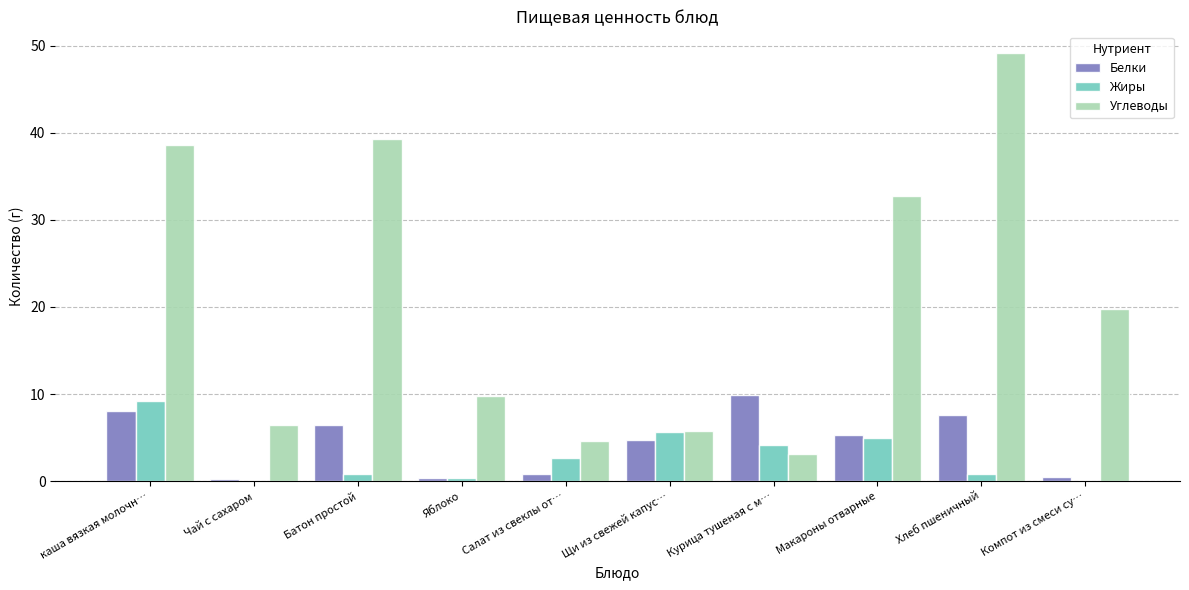

At which category is the sum across all series the highest?

Хлеб пшеничный